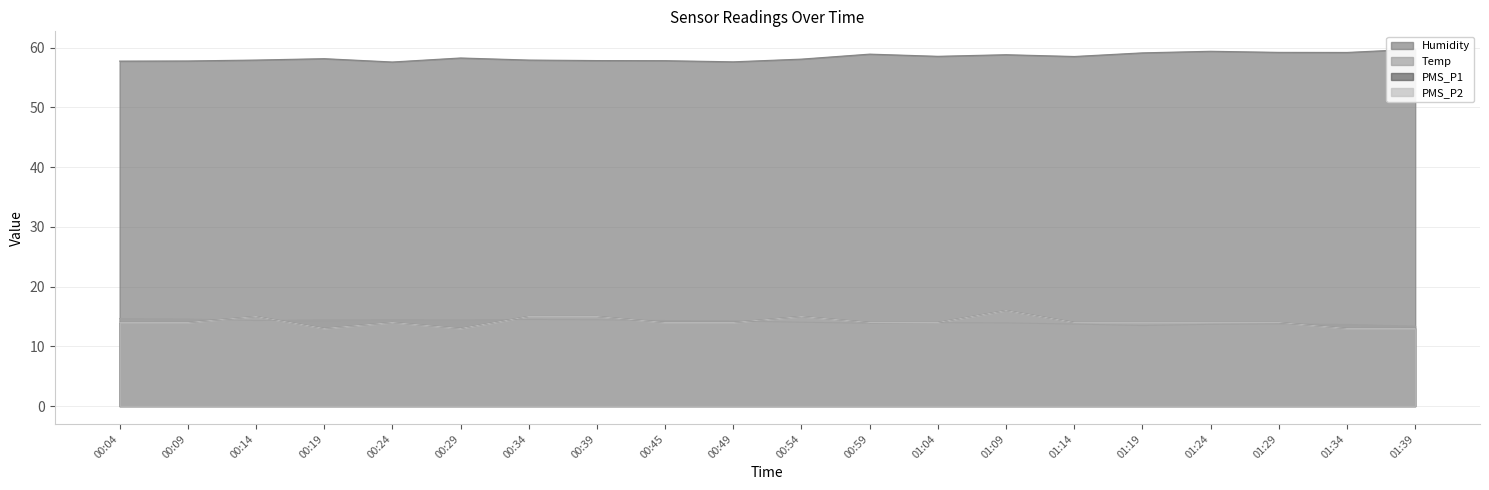

What is the value of the Humidity point at the 8th from the left?

57.9